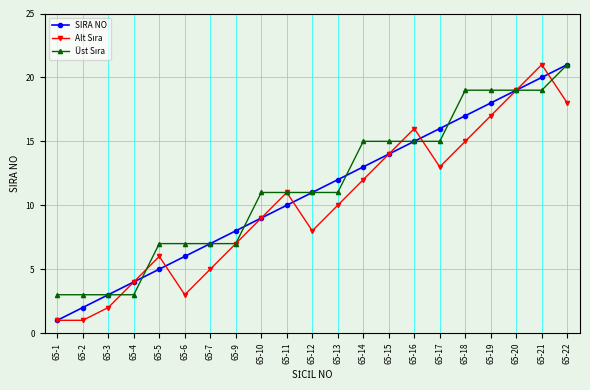

Is it true that SIRA NO equals 0 at 65-1?

False